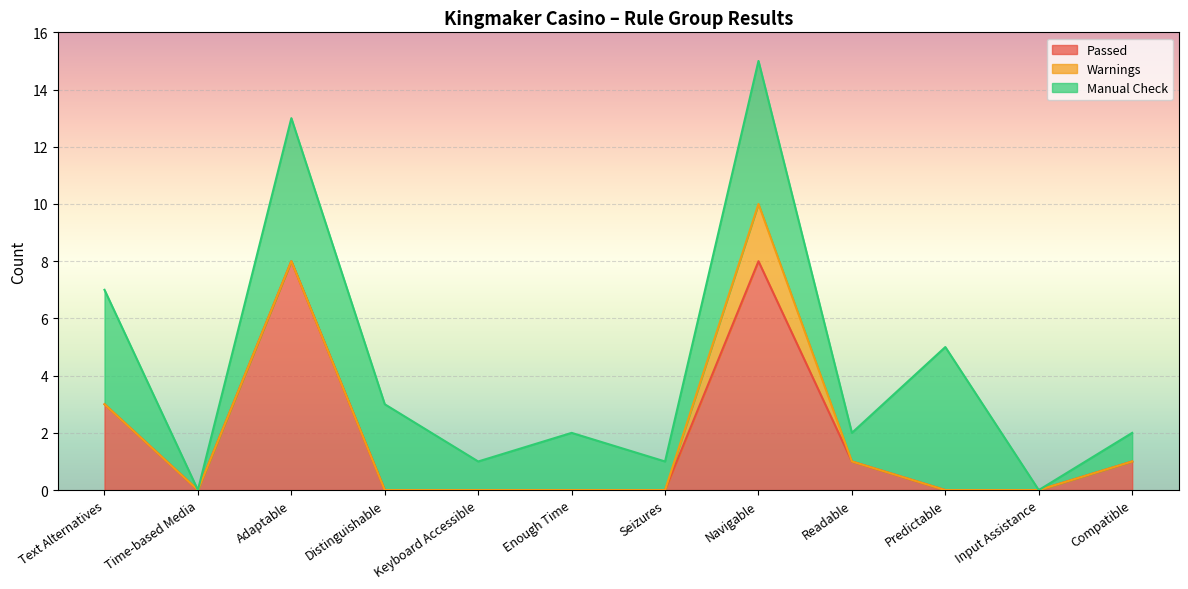

Reading left to right, extract all data points from this chart.

Passed: Text Alternatives=3	Time-based Media=0	Adaptable=8	Distinguishable=0	Keyboard Accessible=0	Enough Time=0	Seizures=0	Navigable=8	Readable=1	Predictable=0	Input Assistance=0	Compatible=1
Warnings: Text Alternatives=0	Time-based Media=0	Adaptable=0	Distinguishable=0	Keyboard Accessible=0	Enough Time=0	Seizures=0	Navigable=2	Readable=0	Predictable=0	Input Assistance=0	Compatible=0
Manual Check: Text Alternatives=4	Time-based Media=0	Adaptable=5	Distinguishable=3	Keyboard Accessible=1	Enough Time=2	Seizures=1	Navigable=5	Readable=1	Predictable=5	Input Assistance=0	Compatible=1